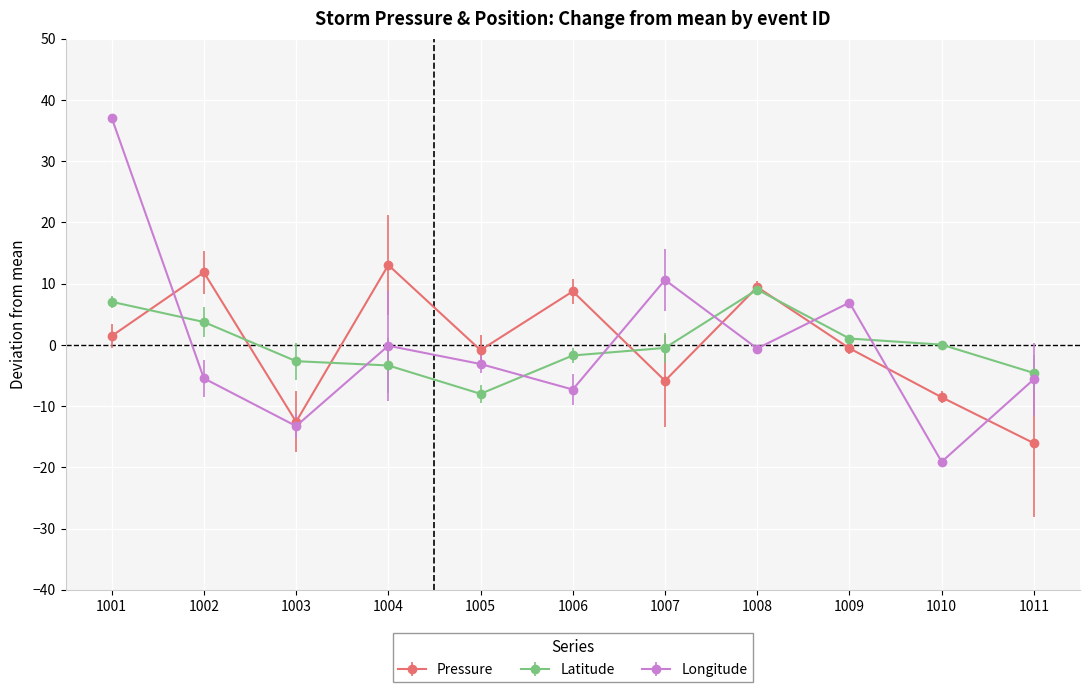

In Longitude, how many points are lower than both neighbors (excluding endpoints)?

4